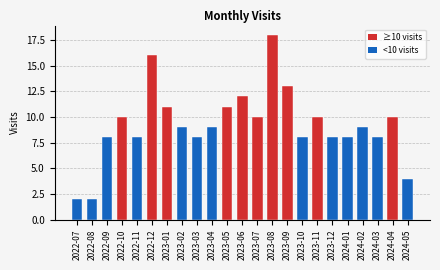

Reading left to right, what are all the values shown in this chart?

2	2	8	10	8	16	11	9	8	9	11	12	10	18	13	8	10	8	8	9	8	10	4